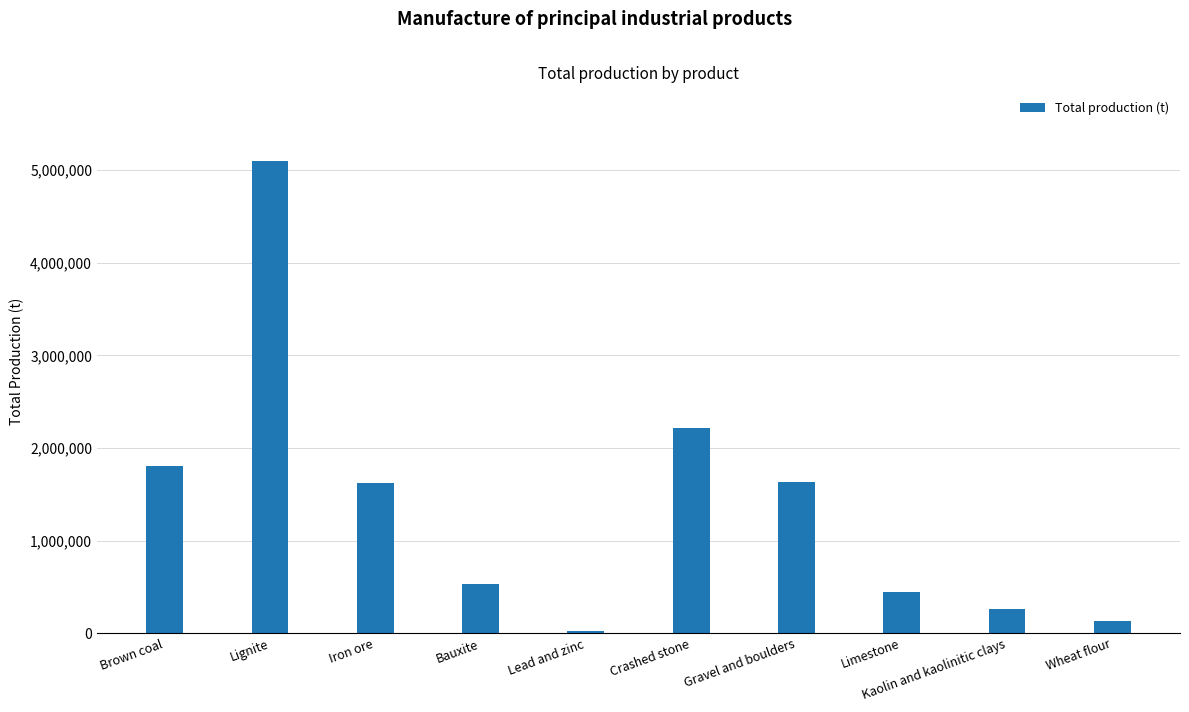

Between Brown coal and Gravel and boulders, which is larger?

Brown coal